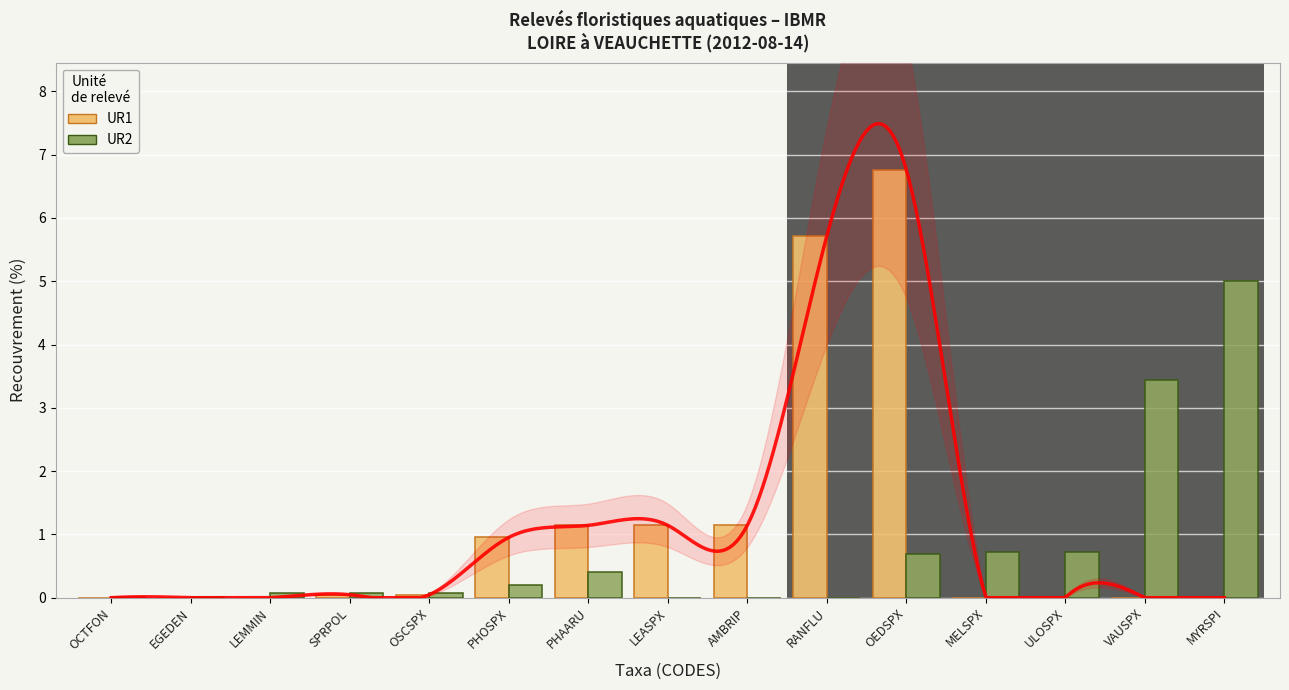

What are all the series names shown in the legend?

UR1, UR2